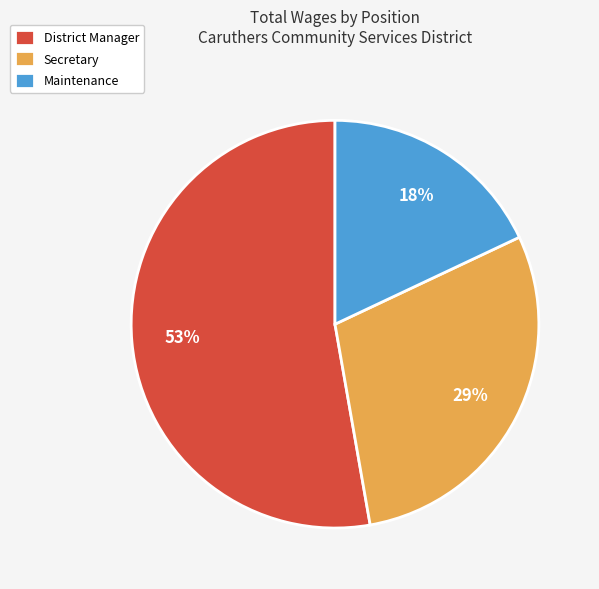

What is the smallest slice in the pie chart?

Maintenance